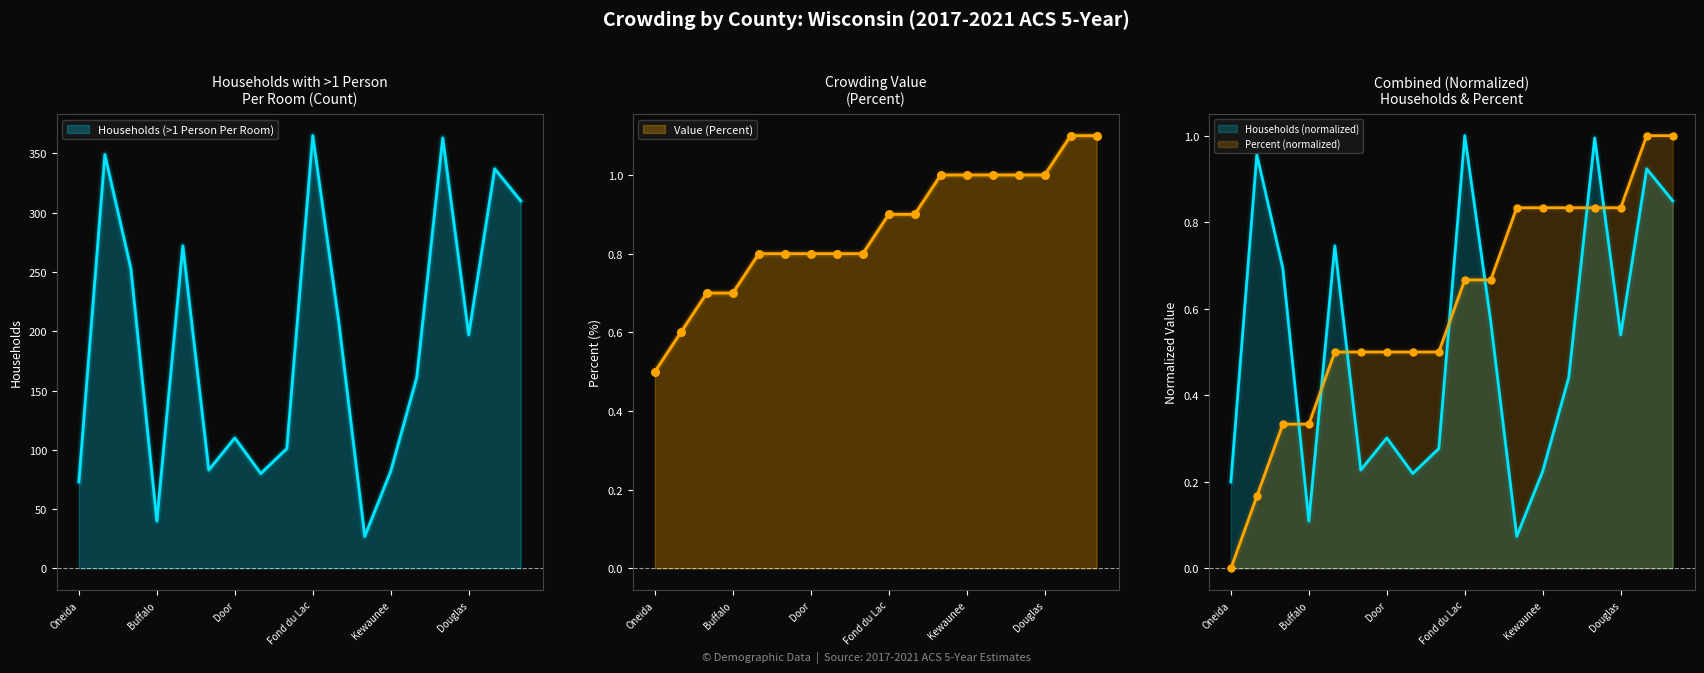

Which series has the largest total across all categories?

Households (>1 Person Per Room)